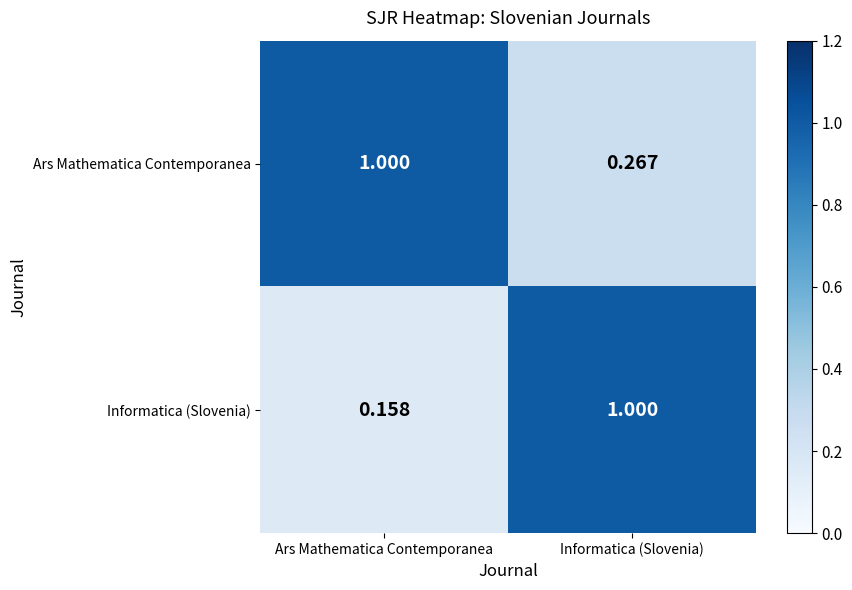

Rank the series at Informatica (Slovenia) from lowest to highest value.

Ars Mathematica Contemporanea, Informatica (Slovenia)